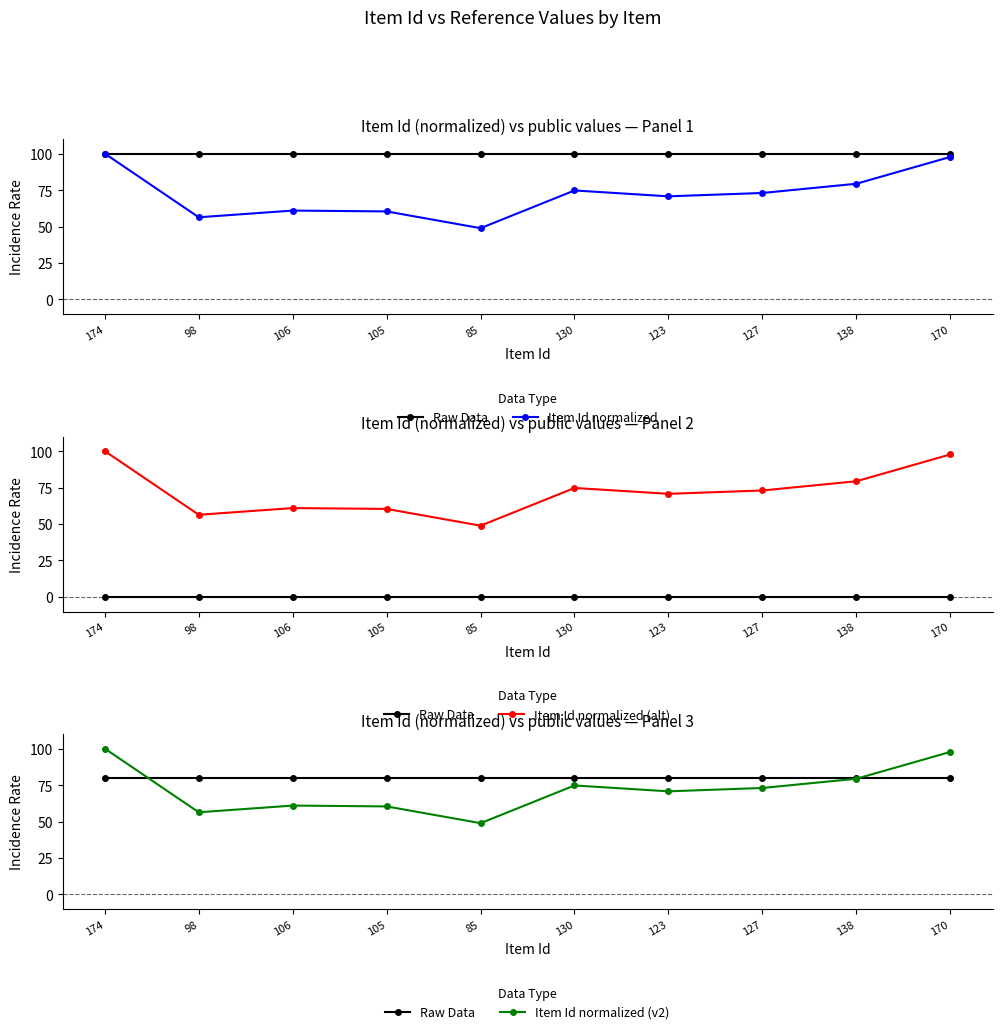

At how many categories does at least one series exceed 86?

2